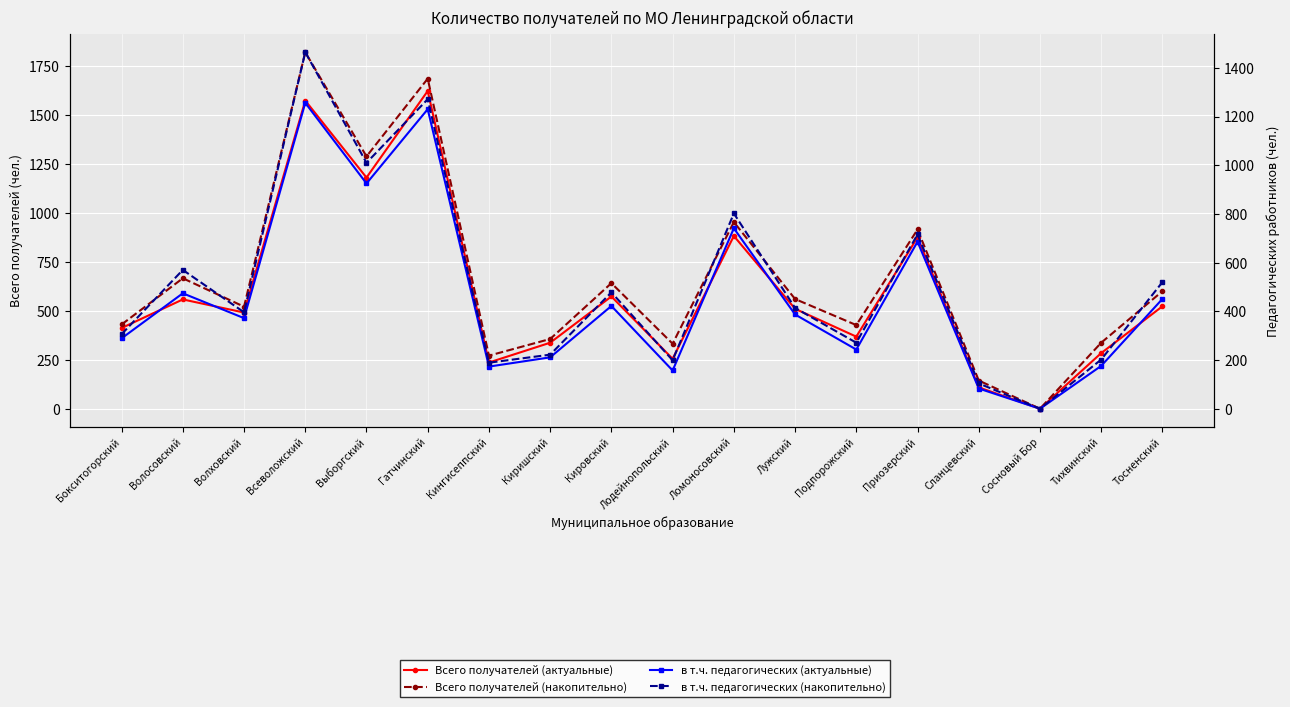

In Всего получателей (актуальные), how many points are lower than both neighbors (excluding endpoints)?

6